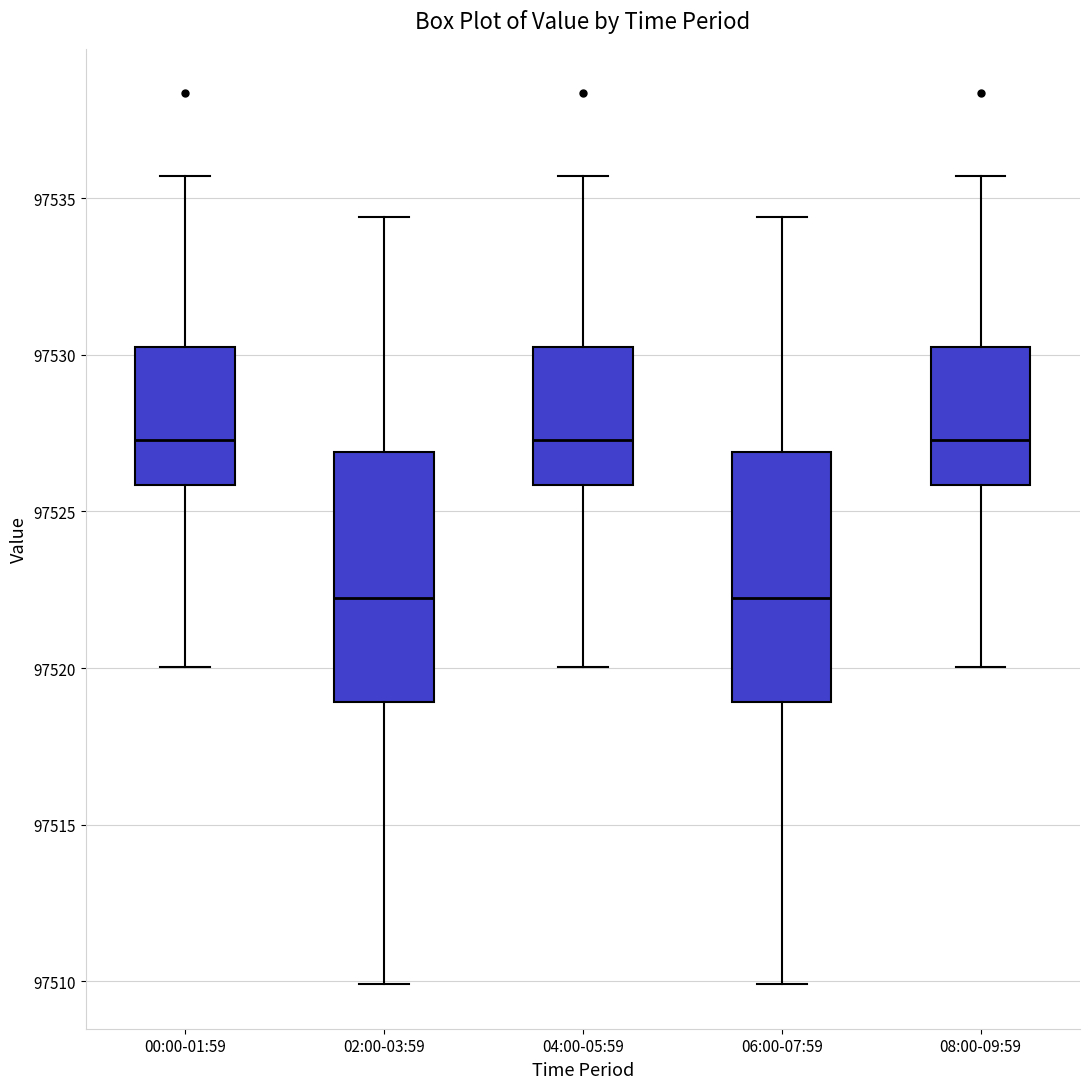

Reading left to right, read every box against the y-axis: the position of its median line, the range the box covers, and the ends of its whiskers. The values are not printed on the chart, so give them approximately, as read against the axis.

00:00-01:59: median 97527.5, box 97526.0 to 97530.5, whiskers 97520.0 to 97535.5
02:00-03:59: median 97522.0, box 97519.0 to 97527.0, whiskers 97510.0 to 97534.5
04:00-05:59: median 97527.5, box 97526.0 to 97530.5, whiskers 97520.0 to 97535.5
06:00-07:59: median 97522.0, box 97519.0 to 97527.0, whiskers 97510.0 to 97534.5
08:00-09:59: median 97527.5, box 97526.0 to 97530.5, whiskers 97520.0 to 97535.5